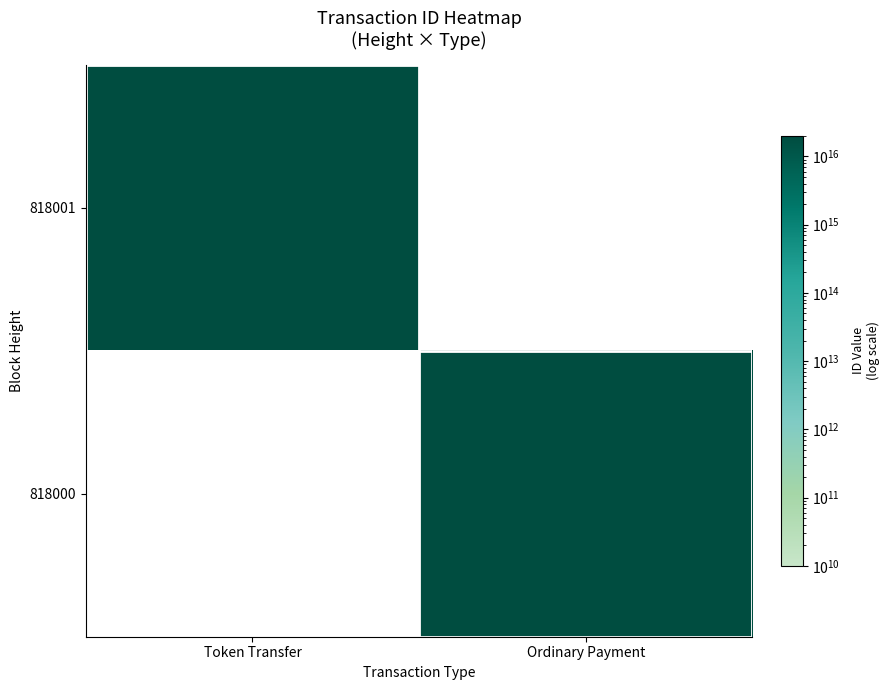

Which label corresponds to the smallest value in the chart?

Ordinary Payment